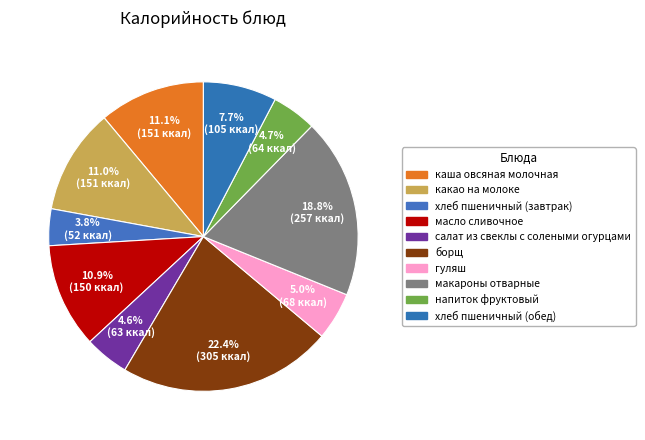

How many segments does this pie chart have?

10